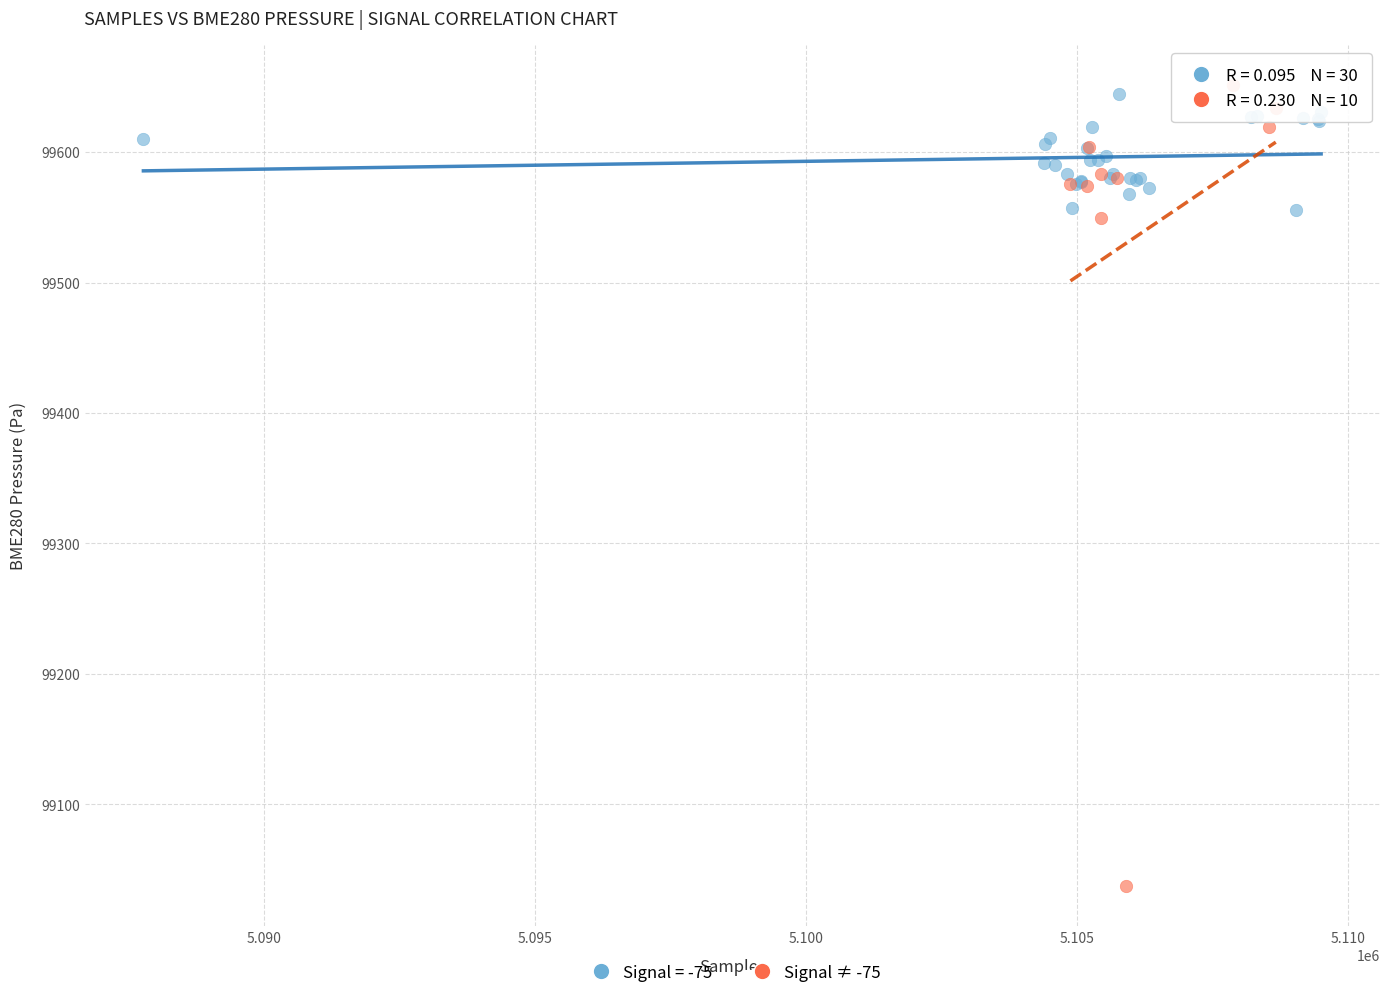

Which series reaches the minimum Y coordinate?

Signal ≠ -75